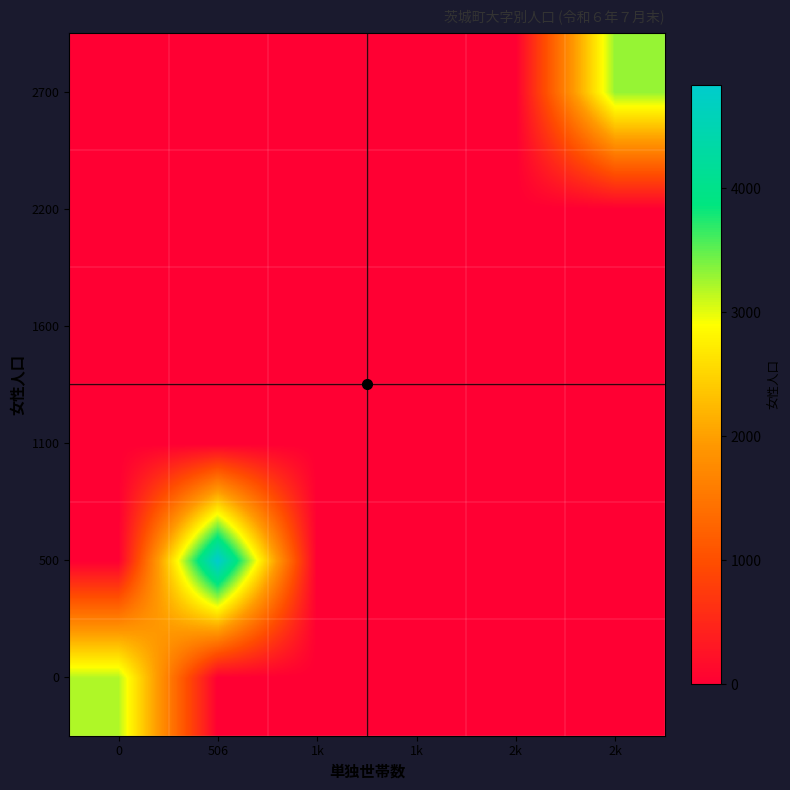

Reading right to left, list all the values displayed in this chart.

0: 2k=0	2k=0	1k=0	1k=0	506=0	0=3195
500: 2k=0	2k=0	1k=0	1k=0	506=4836	0=0
1100: 2k=0	2k=0	1k=0	1k=0	506=0	0=0
1600: 2k=0	2k=0	1k=0	1k=0	506=0	0=0
2200: 2k=0	2k=0	1k=0	1k=0	506=0	0=0
2700: 2k=3301	2k=0	1k=0	1k=0	506=0	0=0